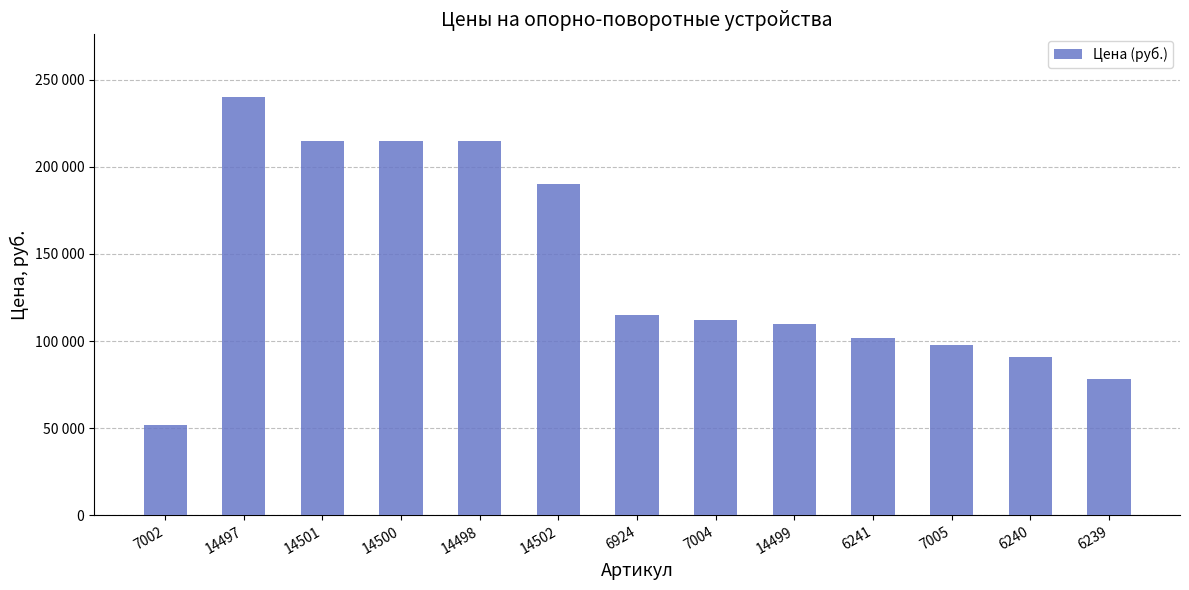

What is the label of the 8th bar from the left?

7004